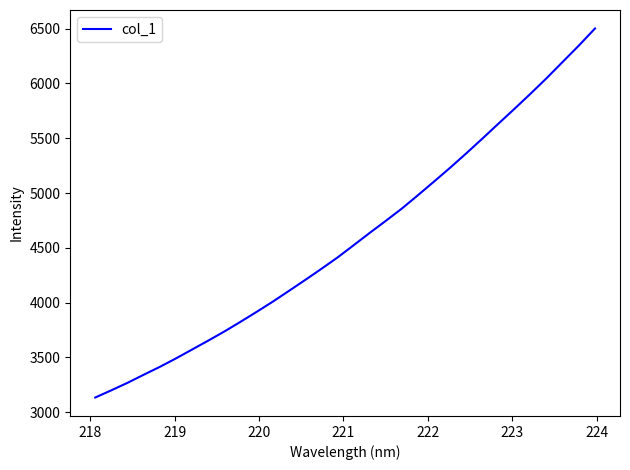

Is this an area chart (filled region under the line)?

No